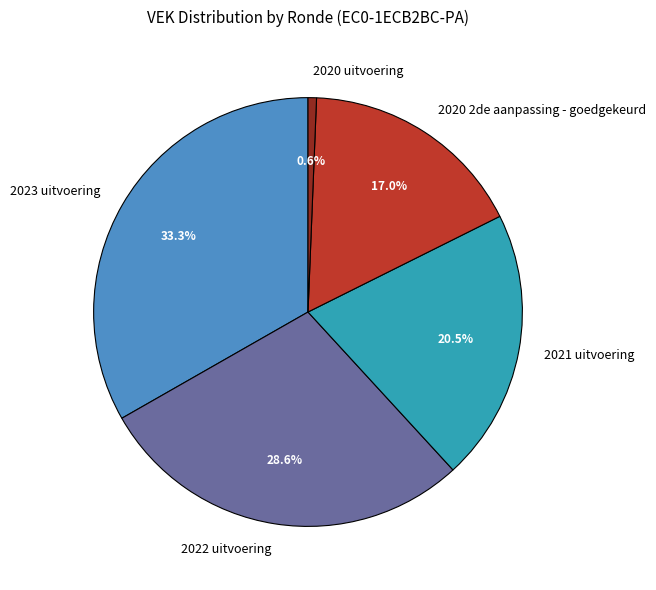

Between 2020 2de aanpassing - goedgekeurd and 2021 uitvoering, which is larger?

2021 uitvoering